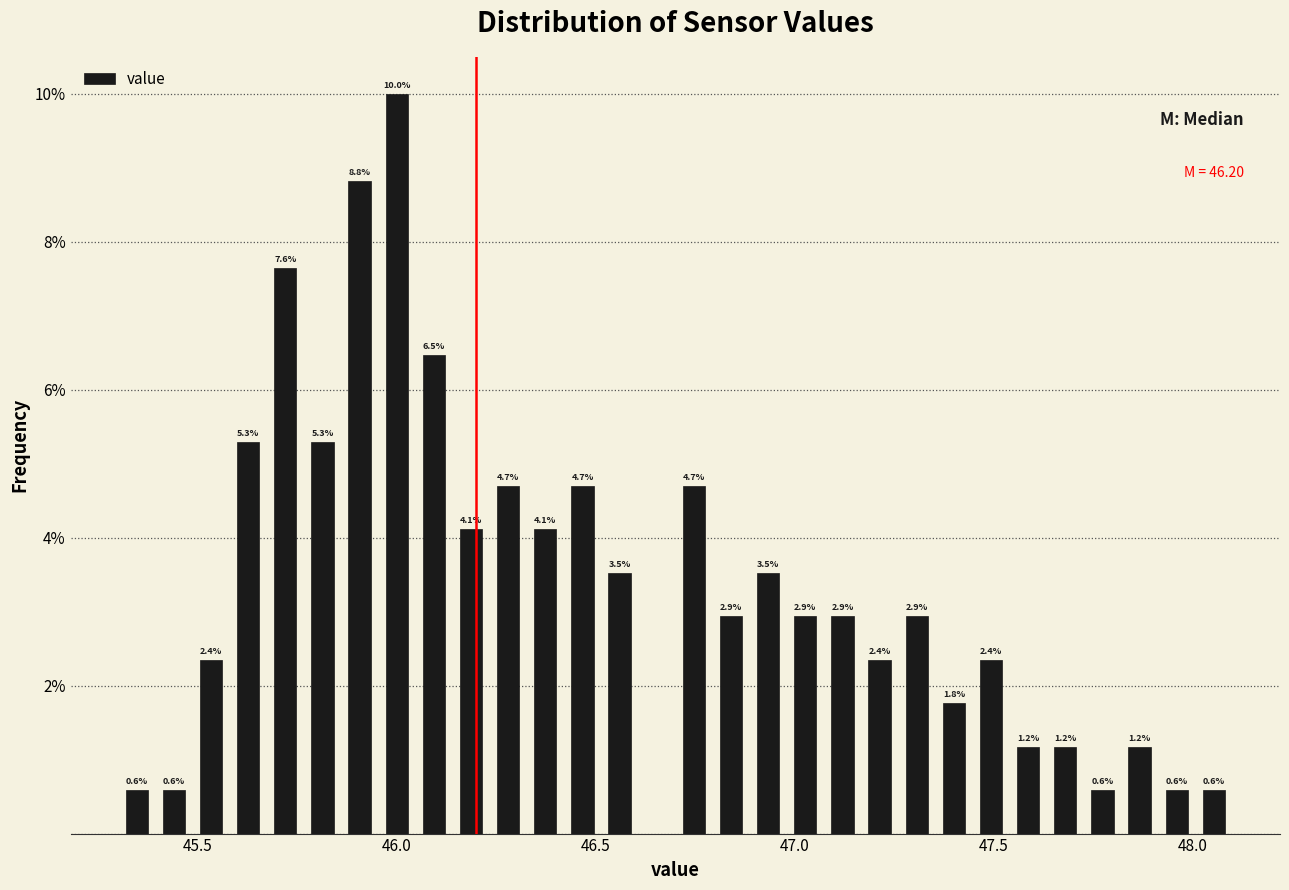

Around what value on the x-axis is the tallest bar? Give the approximate position of its centre, as read against the axis.

46.00